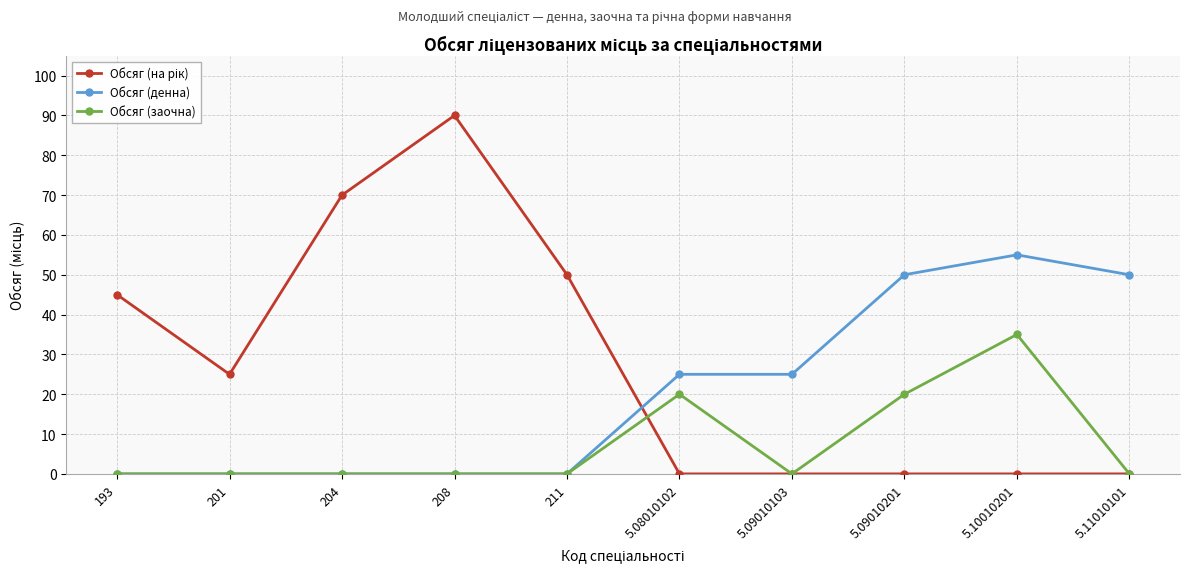

Which series changed the most between 193 and 5.10010201?

Обсяг (денна)